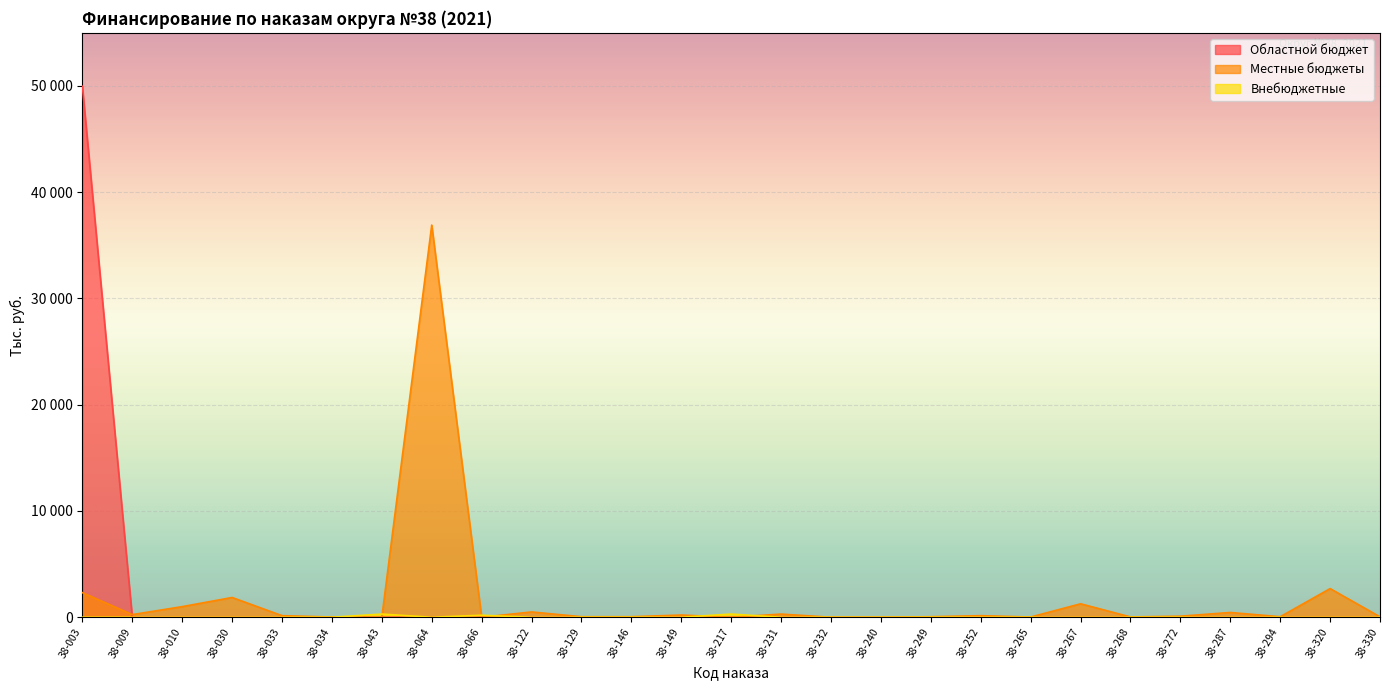

Which category has the highest value across all series?

38-003